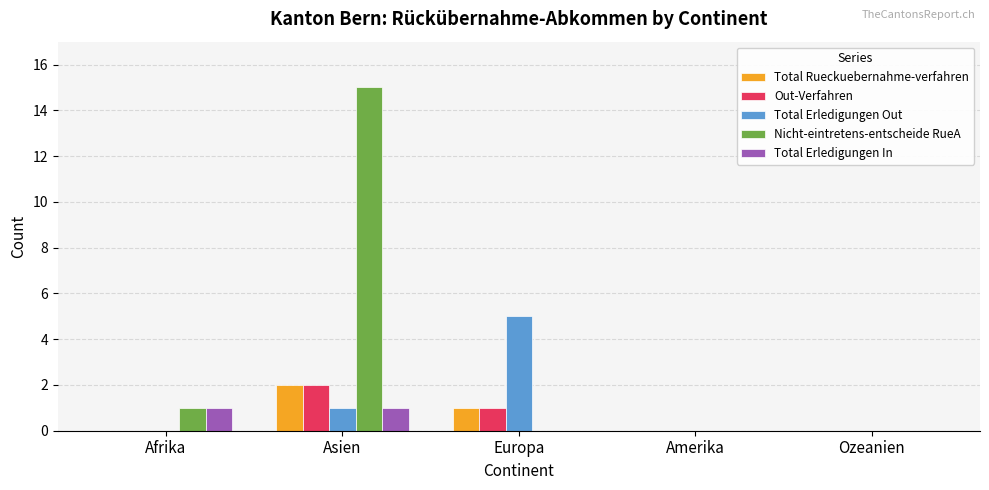

True or false: Total Erledigungen In has a value of -1 at Amerika.

False